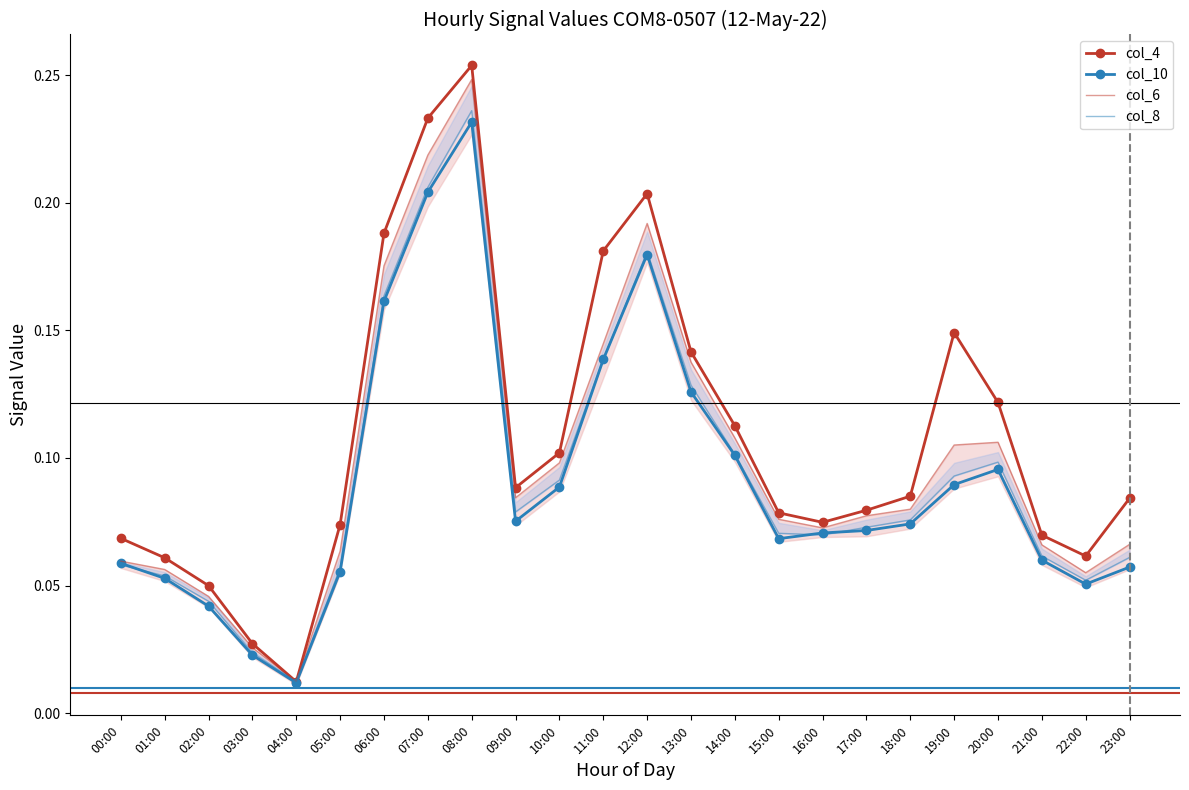

How many lines are shown in the chart?

4